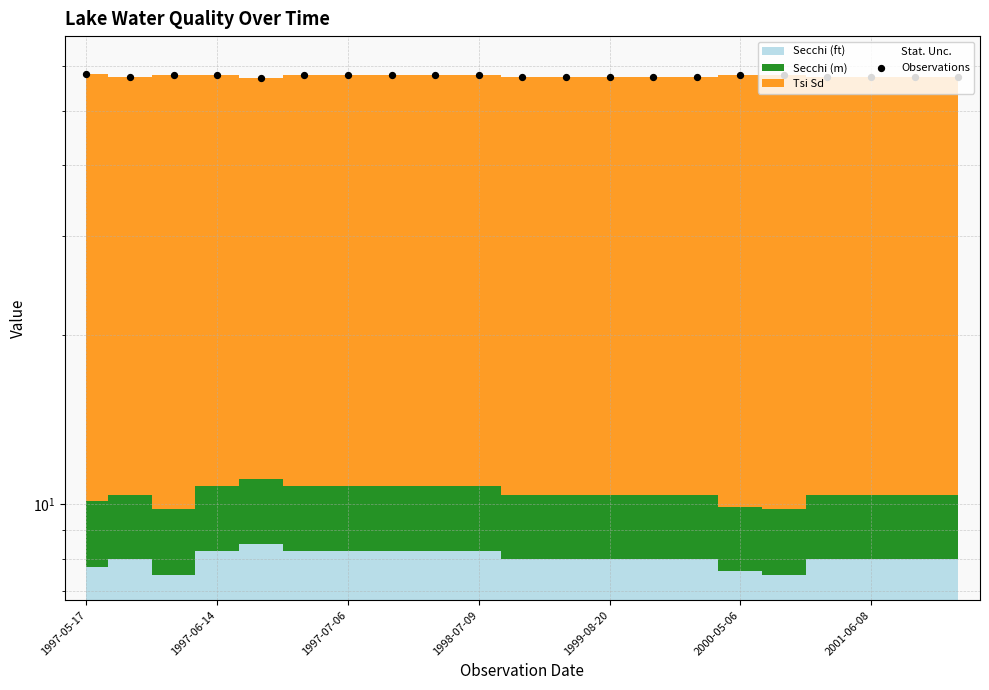

What is the ratio of the value at 15 to the value at 11?

1.0